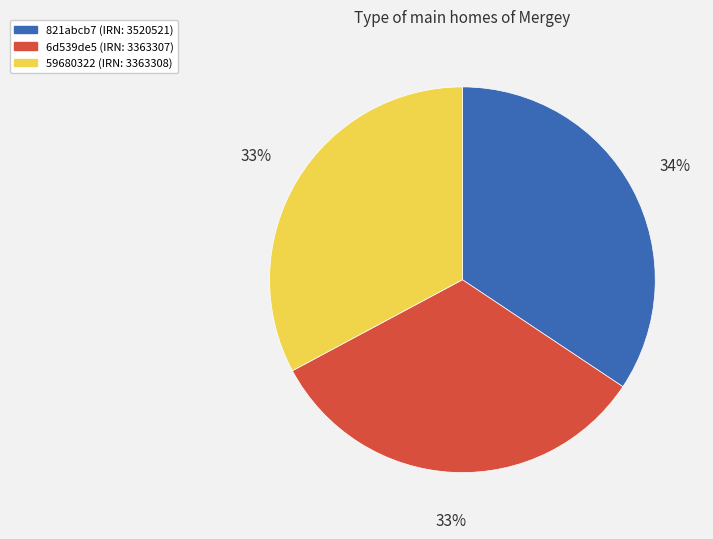

How many segments does this pie chart have?

3